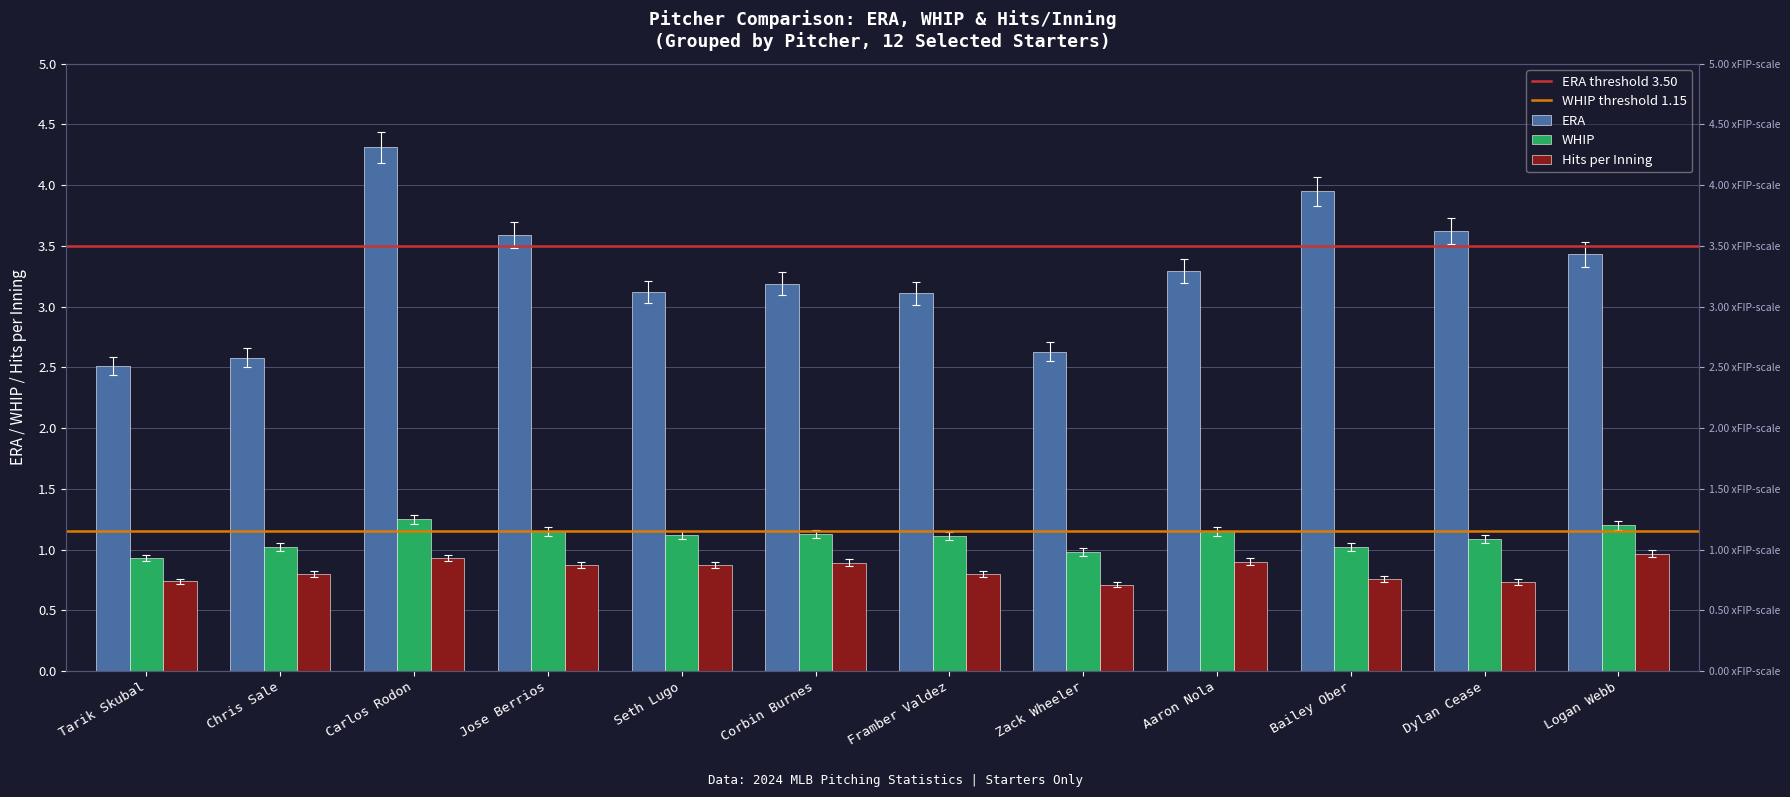

How many categories are shown in the chart?

12